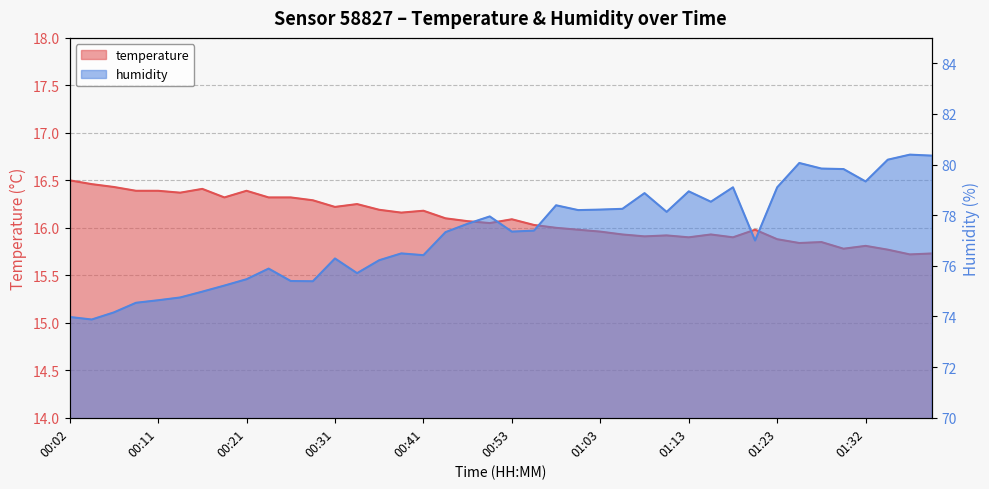

True or false: temperature and humidity cross at least once.

False